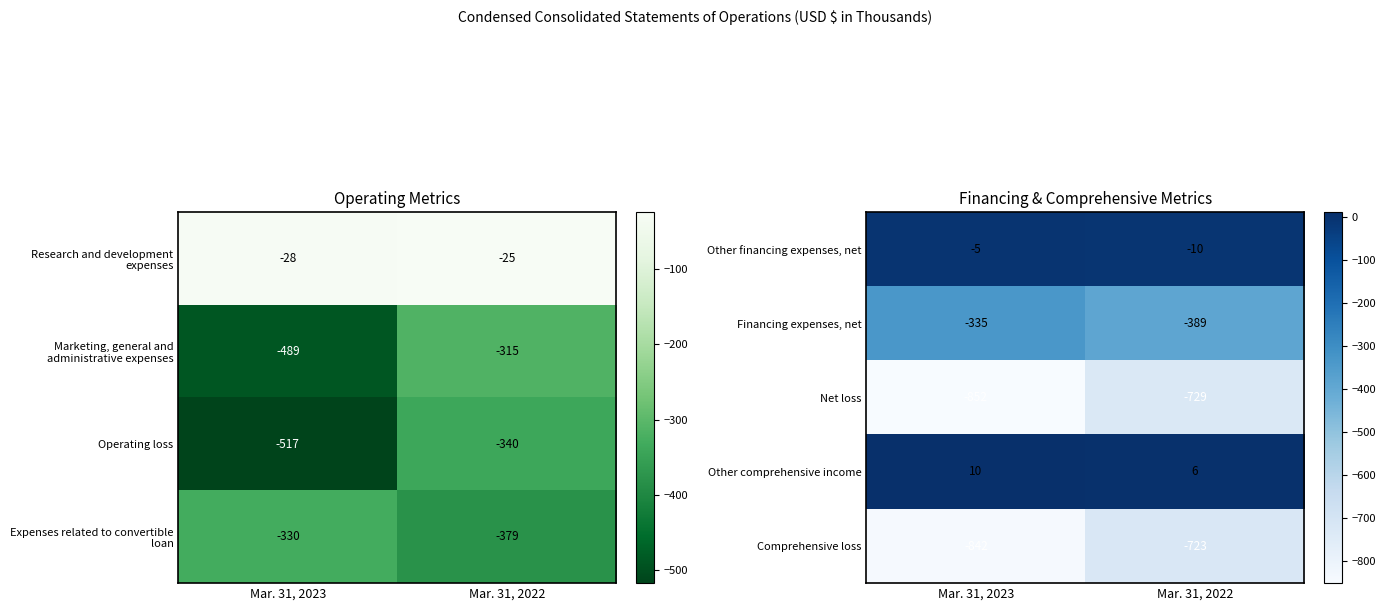

Which category has the highest value in the Net loss series?

Mar. 31, 2022